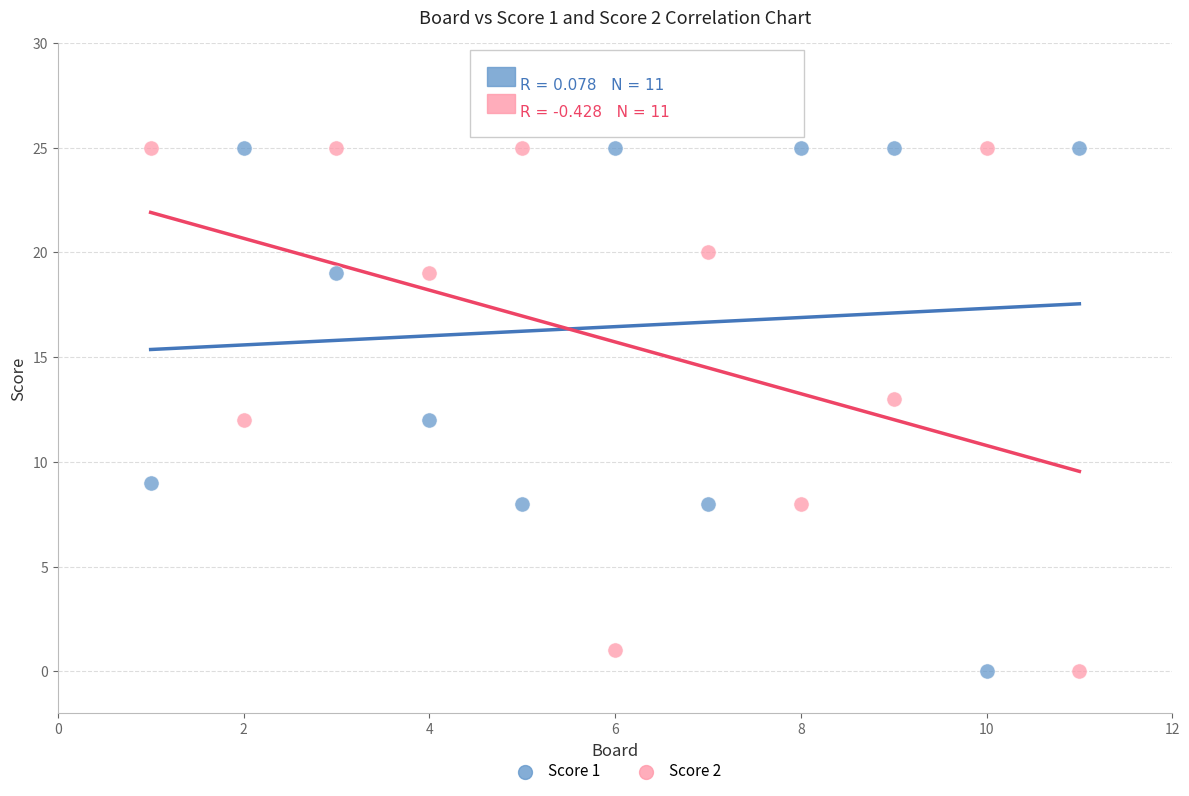

What is the X range (max minus min) for the scatter plot?

10